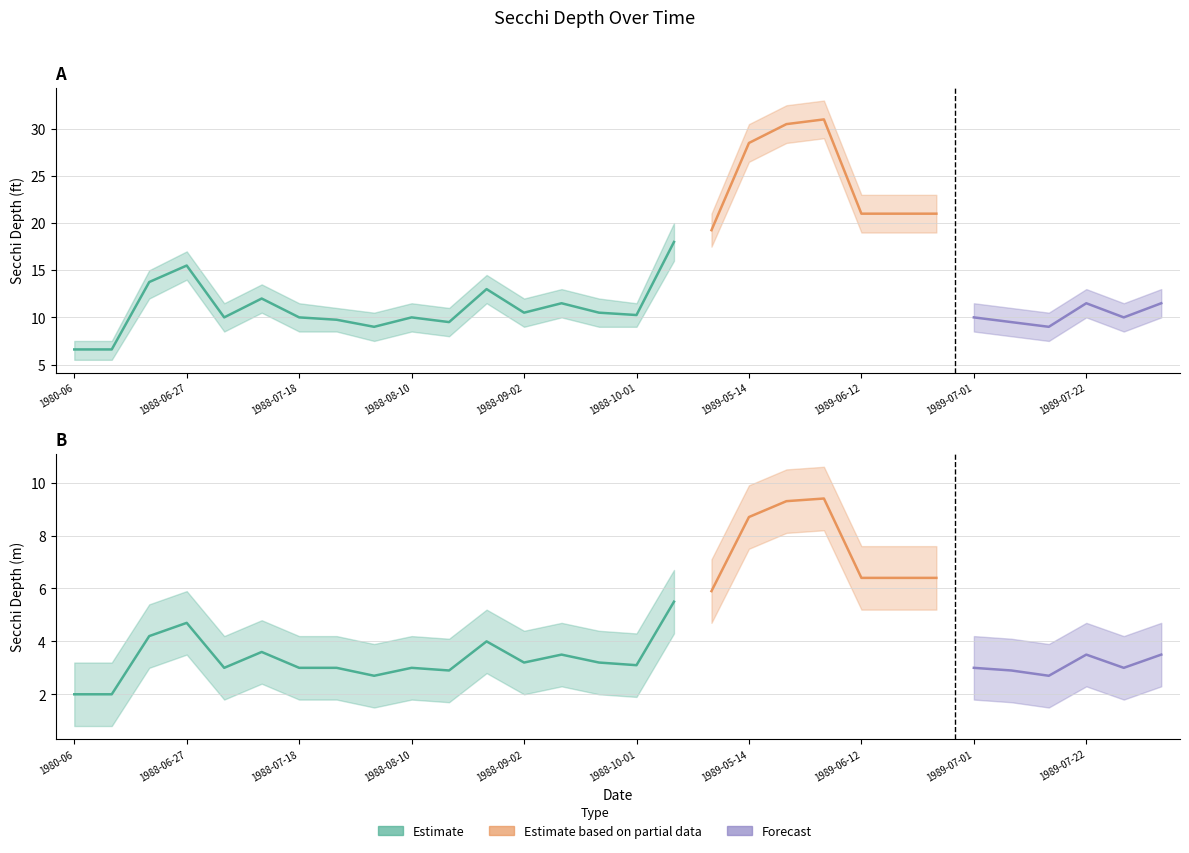

Reading left to right, what are all the values shown in this chart?

Secchi Meters: 1980-06=2.0	1985-08=2.0	1988-06-15=4.2	1988-06-27=4.7	1988-07-05=3.0	1988-07-13=3.6	1988-07-18=3.0	1988-07-26=3.0	1988-08-01=2.7	1988-08-10=3.0	1988-08-16=2.9	1988-08-24=4.0	1988-09-02=3.2	1988-09-09=3.5	1988-09-23=3.2	1988-10-01=3.1	1988-10-26=5.5	1989-05-02=5.9	1989-05-14=8.7	1989-05-21=9.3	1989-05-31=9.4	1989-06-12=6.4	1989-06-19=6.4	1989-06-26=6.4	1989-07-01=3.0	1989-07-08=2.9	1989-07-15=2.7	1989-07-22=3.5	1989-07-29=3.0	1989-08-05=3.5
Secchi: 1980-06=6.6	1985-08=6.6	1988-06-15=13.8	1988-06-27=15.5	1988-07-05=10.0	1988-07-13=12.0	1988-07-18=10.0	1988-07-26=9.8	1988-08-01=9.0	1988-08-10=10.0	1988-08-16=9.5	1988-08-24=13.0	1988-09-02=10.5	1988-09-09=11.5	1988-09-23=10.5	1988-10-01=10.2	1988-10-26=18.0	1989-05-02=19.2	1989-05-14=28.5	1989-05-21=30.5	1989-05-31=31.0	1989-06-12=21.0	1989-06-19=21.0	1989-06-26=21.0	1989-07-01=10.0	1989-07-08=9.5	1989-07-15=9.0	1989-07-22=11.5	1989-07-29=10.0	1989-08-05=11.5
Secchi Upper: 1980-06=7.5	1985-08=7.5	1988-06-15=15.0	1988-06-27=17.0	1988-07-05=11.5	1988-07-13=13.5	1988-07-18=11.5	1988-07-26=11.0	1988-08-01=10.5	1988-08-10=11.5	1988-08-16=11.0	1988-08-24=14.5	1988-09-02=12.0	1988-09-09=13.0	1988-09-23=12.0	1988-10-01=11.5	1988-10-26=20.0	1989-05-02=21.0	1989-05-14=30.5	1989-05-21=32.5	1989-05-31=33.0	1989-06-12=23.0	1989-06-19=23.0	1989-06-26=23.0	1989-07-01=11.5	1989-07-08=11.0	1989-07-15=10.5	1989-07-22=13.0	1989-07-29=11.5	1989-08-05=13.0
Secchi Lower: 1980-06=5.5	1985-08=5.5	1988-06-15=12.0	1988-06-27=14.0	1988-07-05=8.5	1988-07-13=10.5	1988-07-18=8.5	1988-07-26=8.5	1988-08-01=7.5	1988-08-10=8.5	1988-08-16=8.0	1988-08-24=11.5	1988-09-02=9.0	1988-09-09=10.0	1988-09-23=9.0	1988-10-01=9.0	1988-10-26=16.0	1989-05-02=17.5	1989-05-14=26.5	1989-05-21=28.5	1989-05-31=29.0	1989-06-12=19.0	1989-06-19=19.0	1989-06-26=19.0	1989-07-01=8.5	1989-07-08=8.0	1989-07-15=7.5	1989-07-22=10.0	1989-07-29=8.5	1989-08-05=10.0